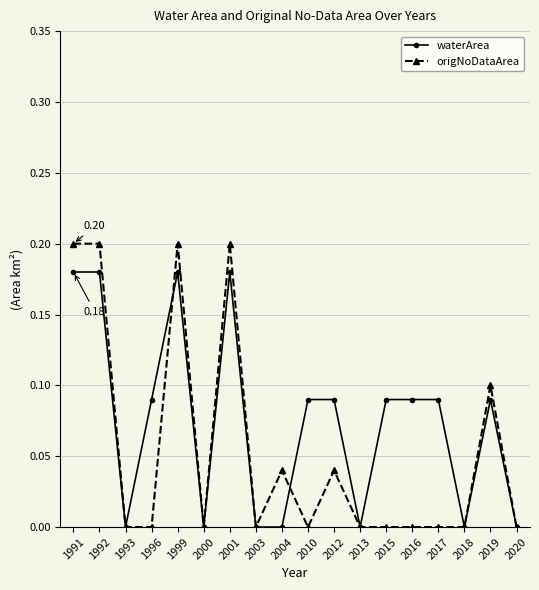

Which series has the widest spread of values?

origNoDataArea